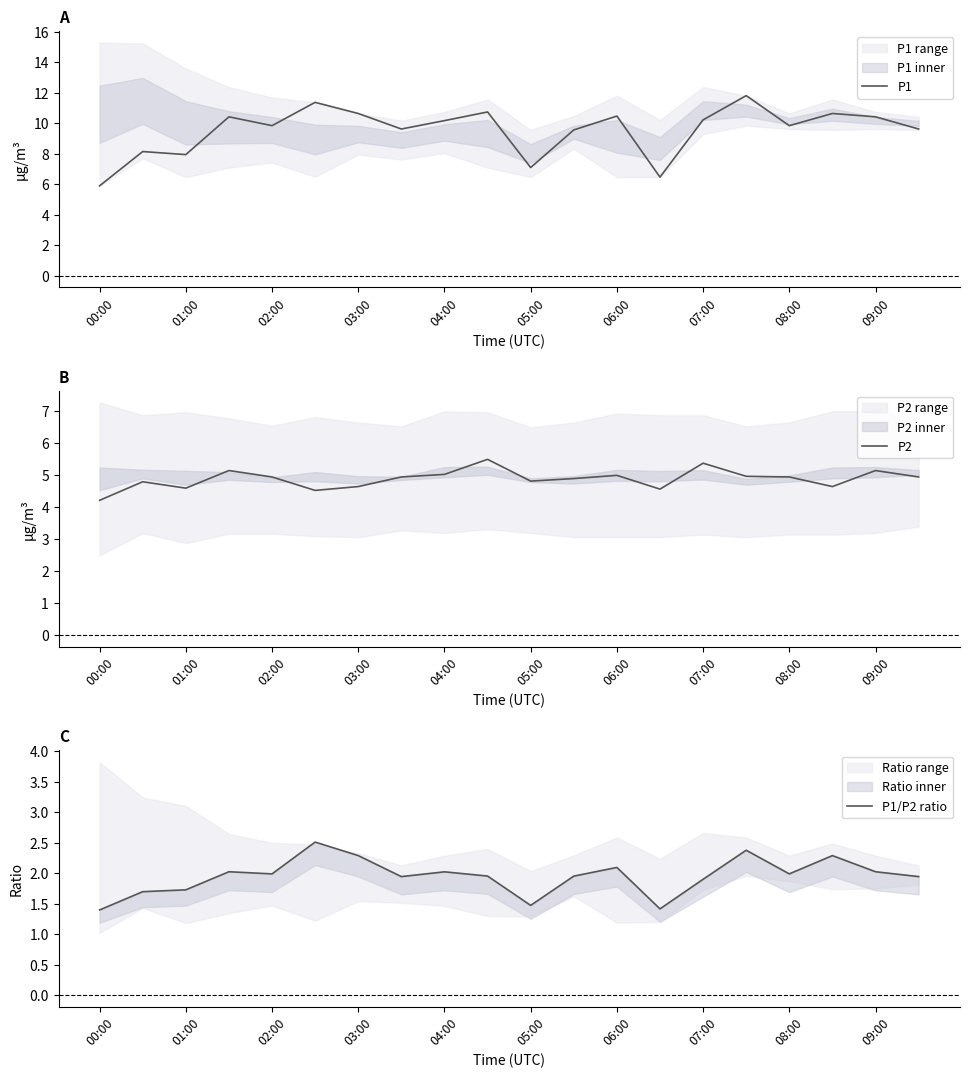

At which label does P2 reach its minimum?

00:00